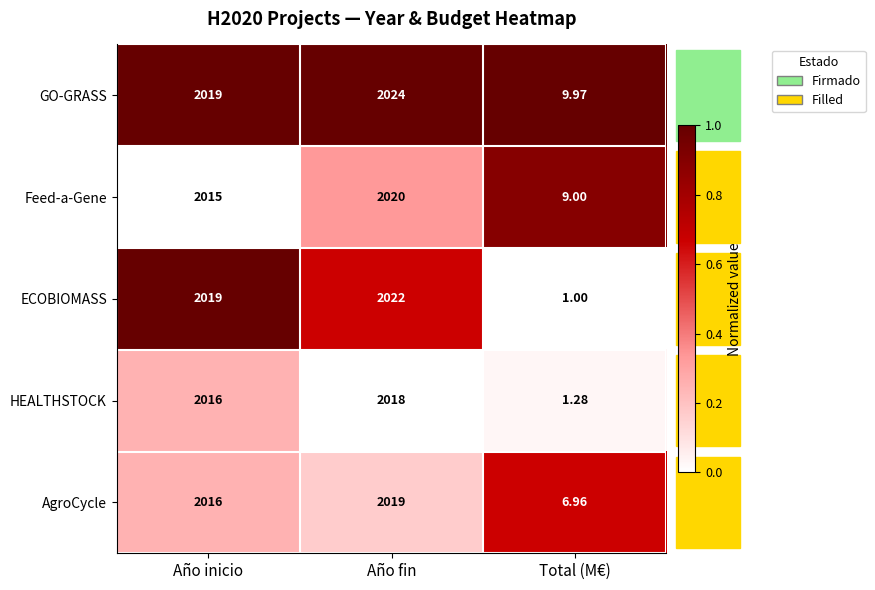

At which label is AgroCycle closest to 1012?

Año inicio